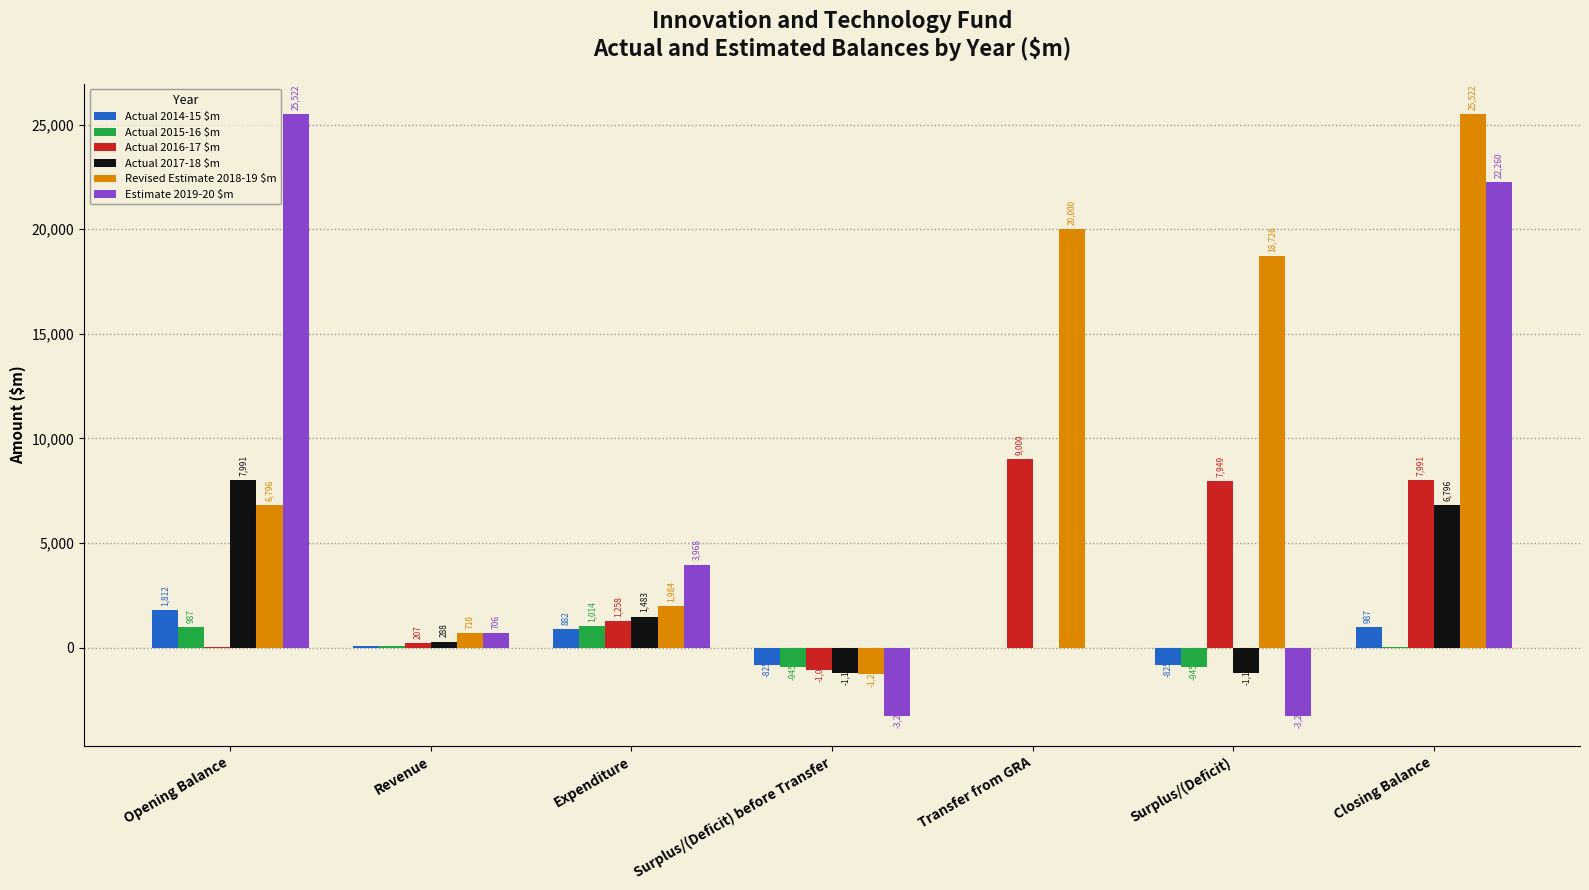

Which series has the largest total across all categories?

Revised Estimate 2018-19 $m